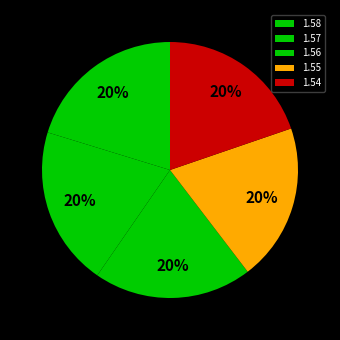

Does 1.56 represent more than half of the total?

No